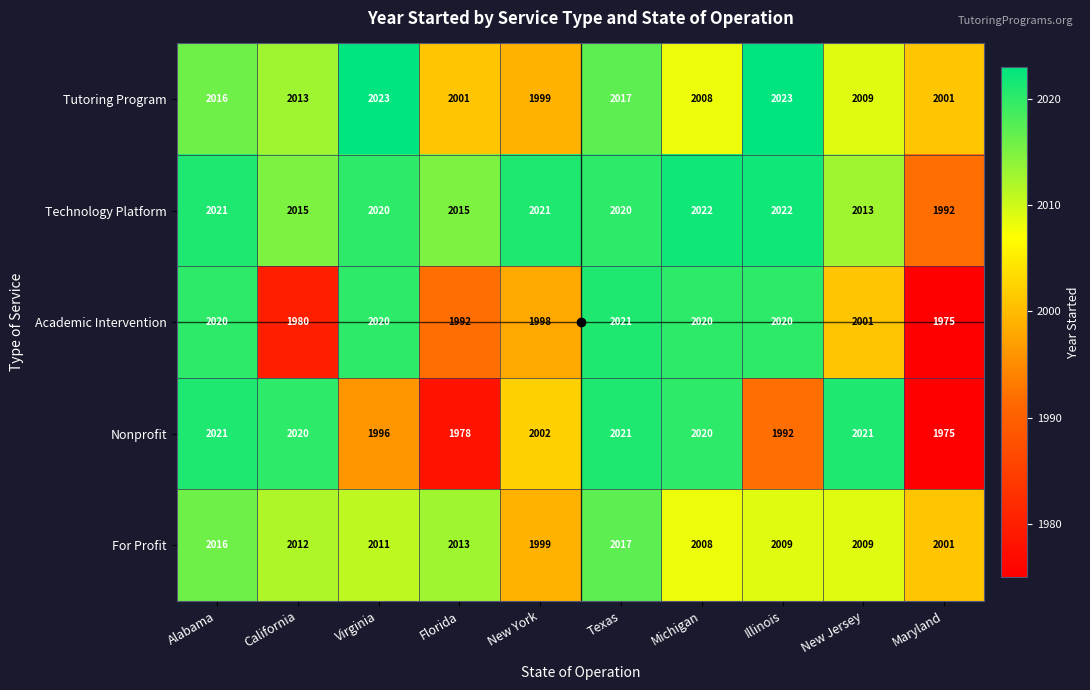

What is the difference between the Tutoring Program values at Texas and Virginia?

6